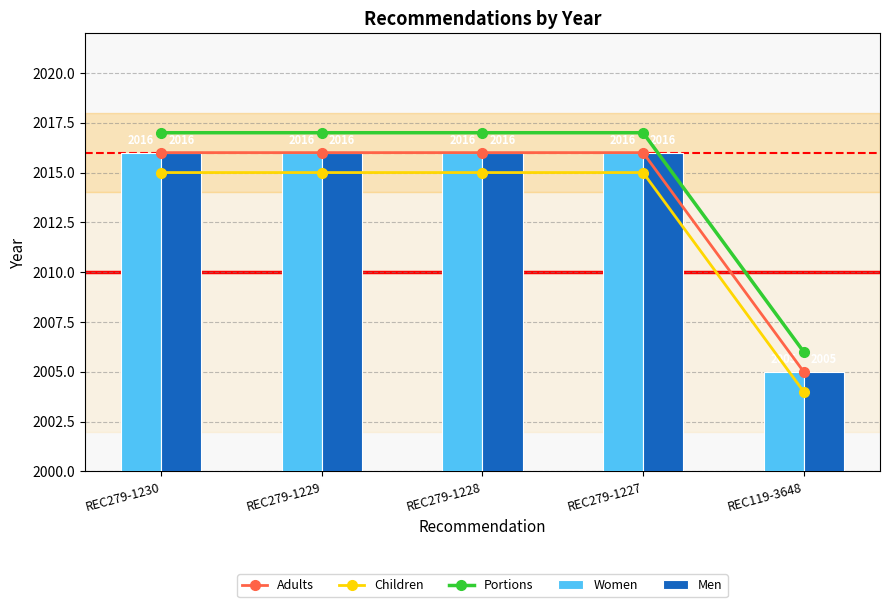

At which label is Children closest to 2009?

REC119-3648